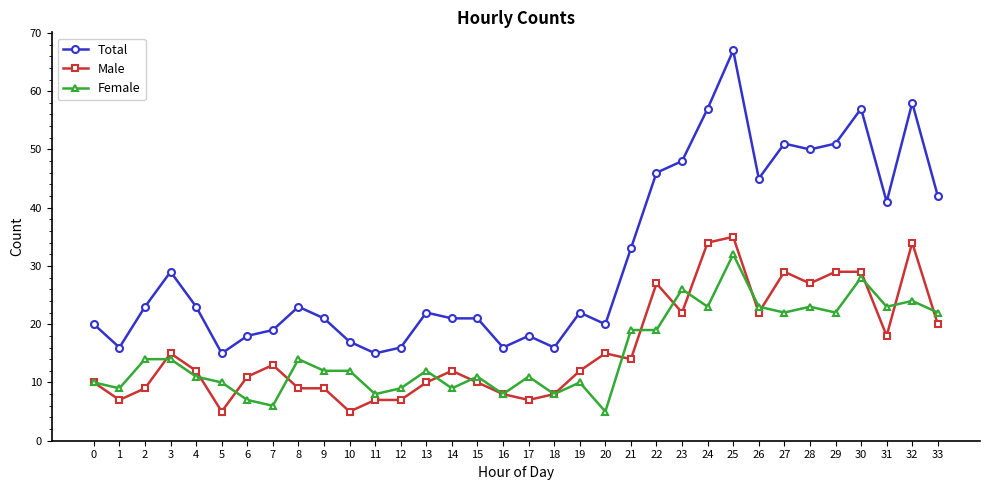

Is it true that Female equals 23 at 28?

True